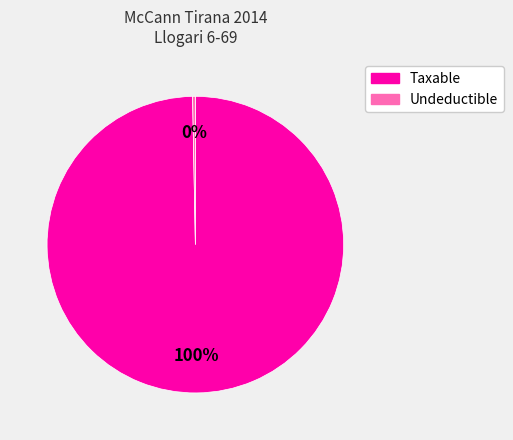

How many segments does this pie chart have?

2